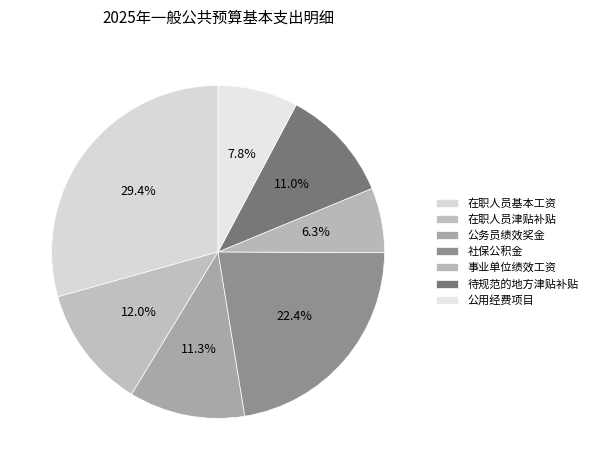

Combined, do 社保公积金 and 事业单位绩效工资 account for over 50%?

No